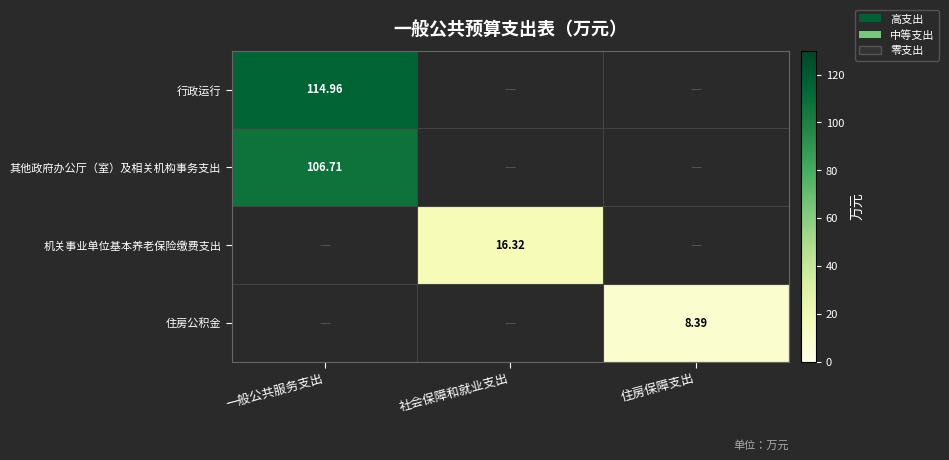

At which label is 住房公积金 closest to 4?

一般公共服务支出